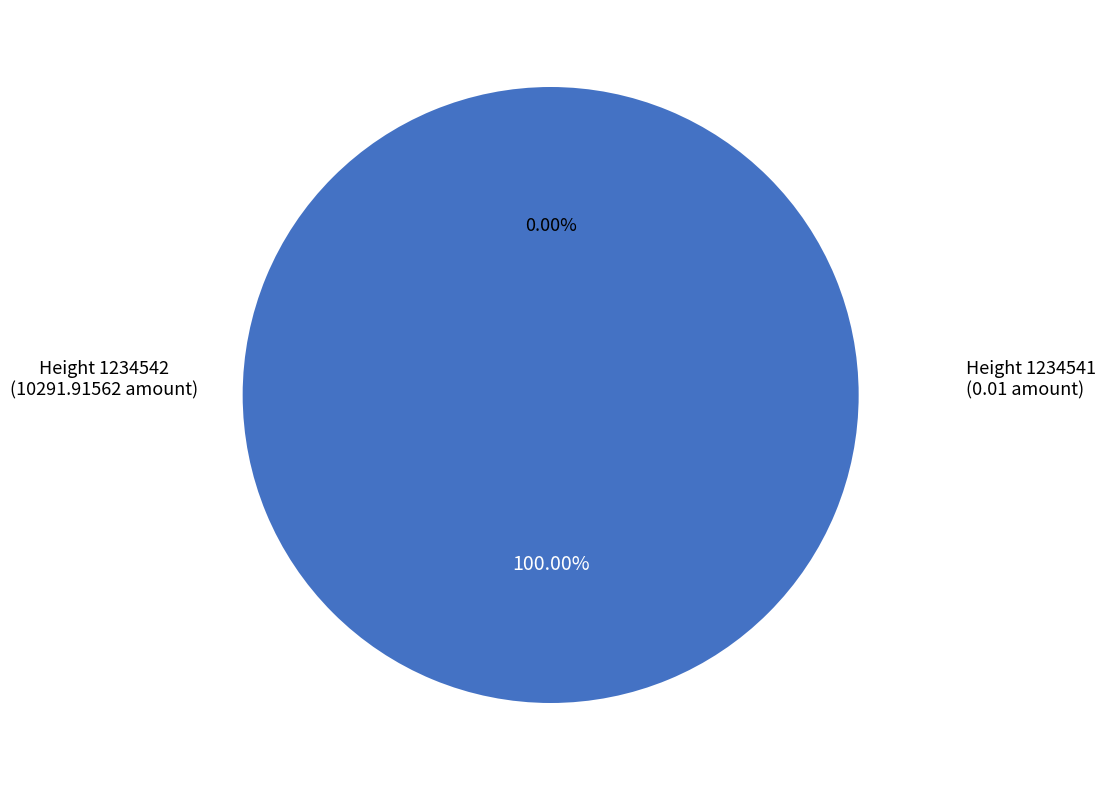

Rank the categories by value from lowest to highest.

1234541, 1234542